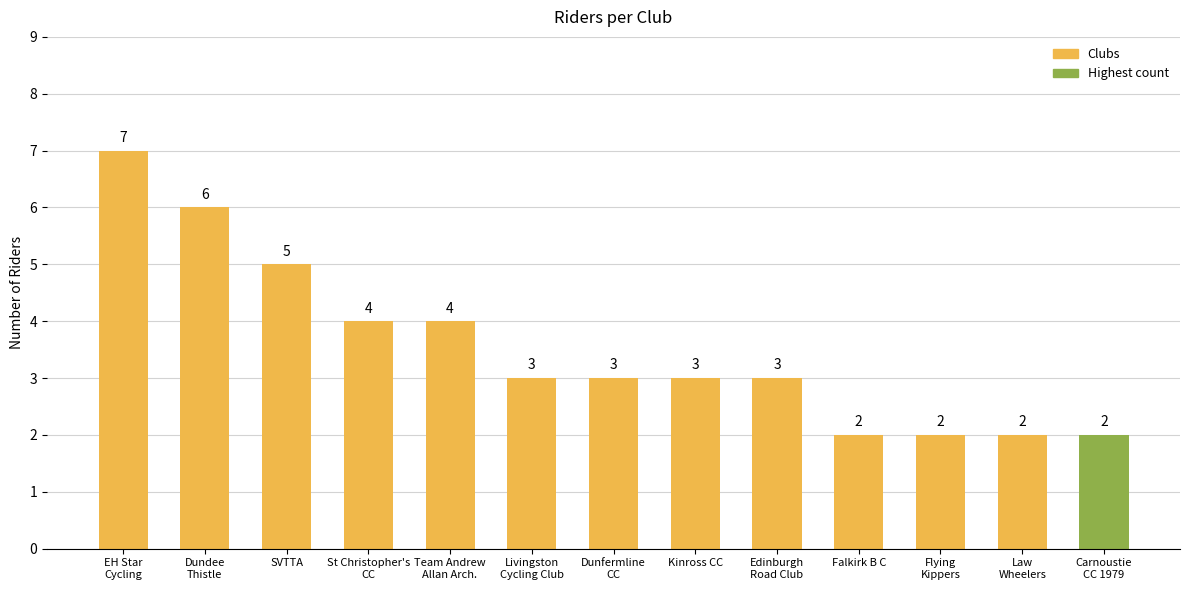

Reading right to left, extract all data points from this chart.

2	2	2	2	3	3	3	3	4	4	5	6	7